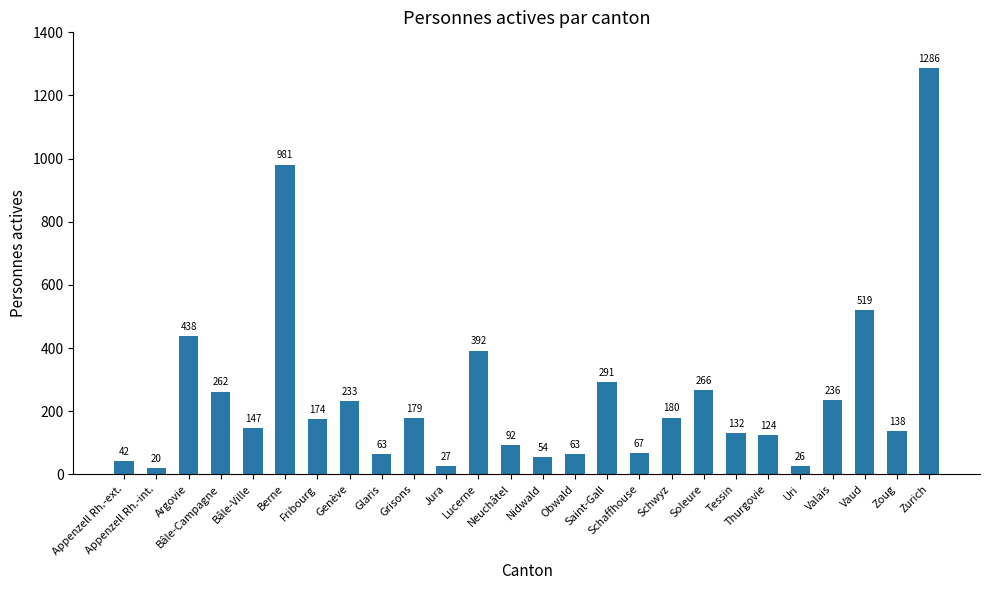

What is the label of the 20th bar from the right?

Fribourg